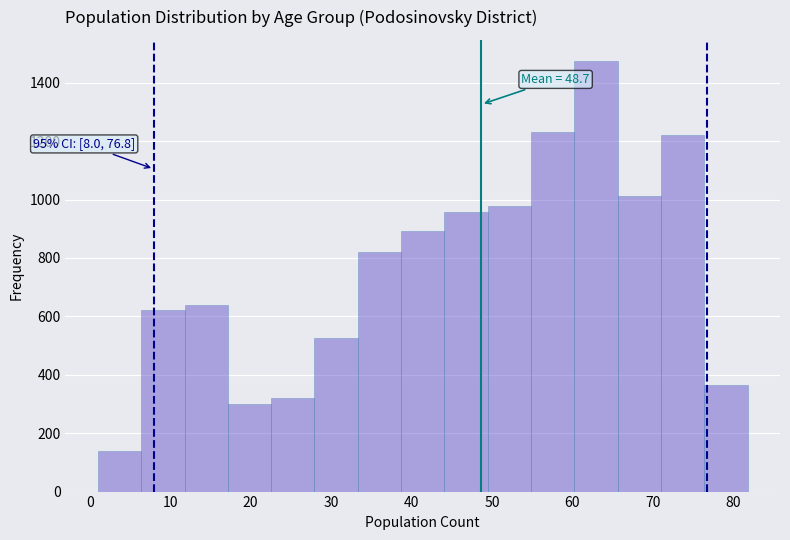

Which range on the x-axis has the tallest bar?

60 to 66